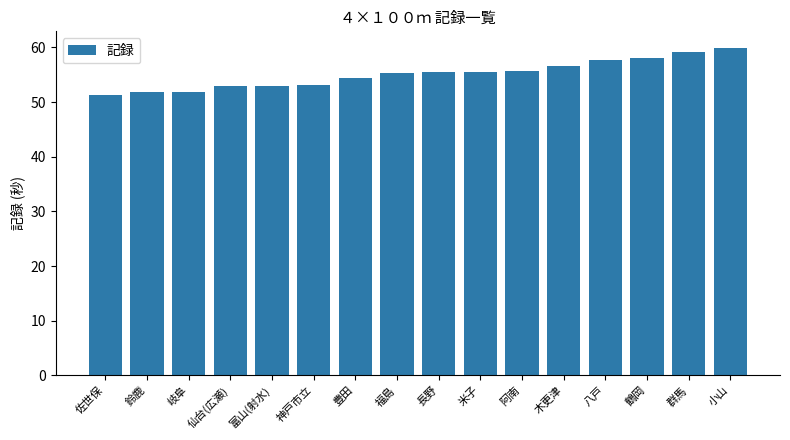

What is the change in value from 長野 to 鶴岡?

+2.5